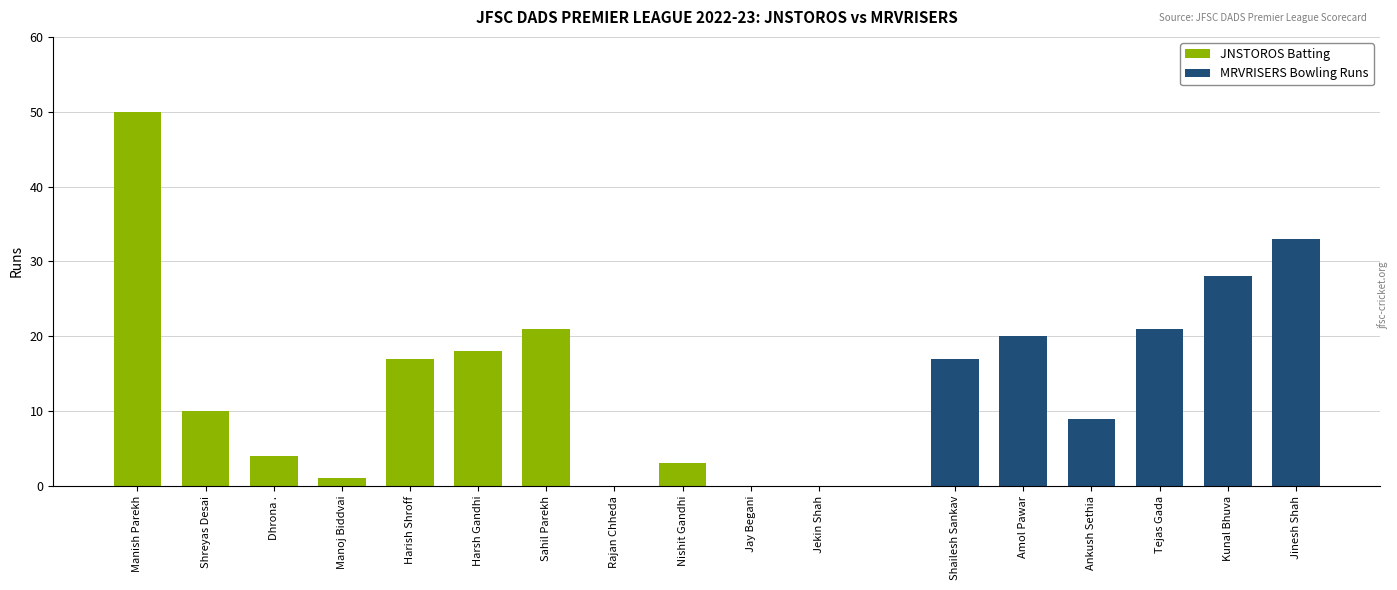

What is the difference between the values at Nishit Gandhi and Harsh Gandhi?

15